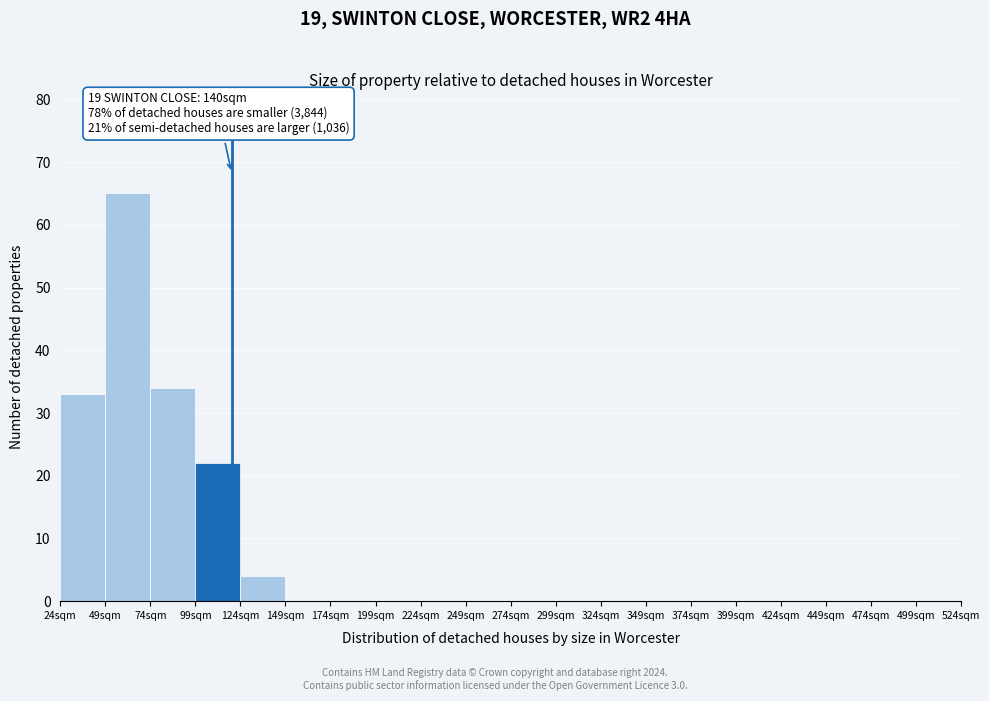

Which range on the x-axis has the tallest bar?

49 to 74